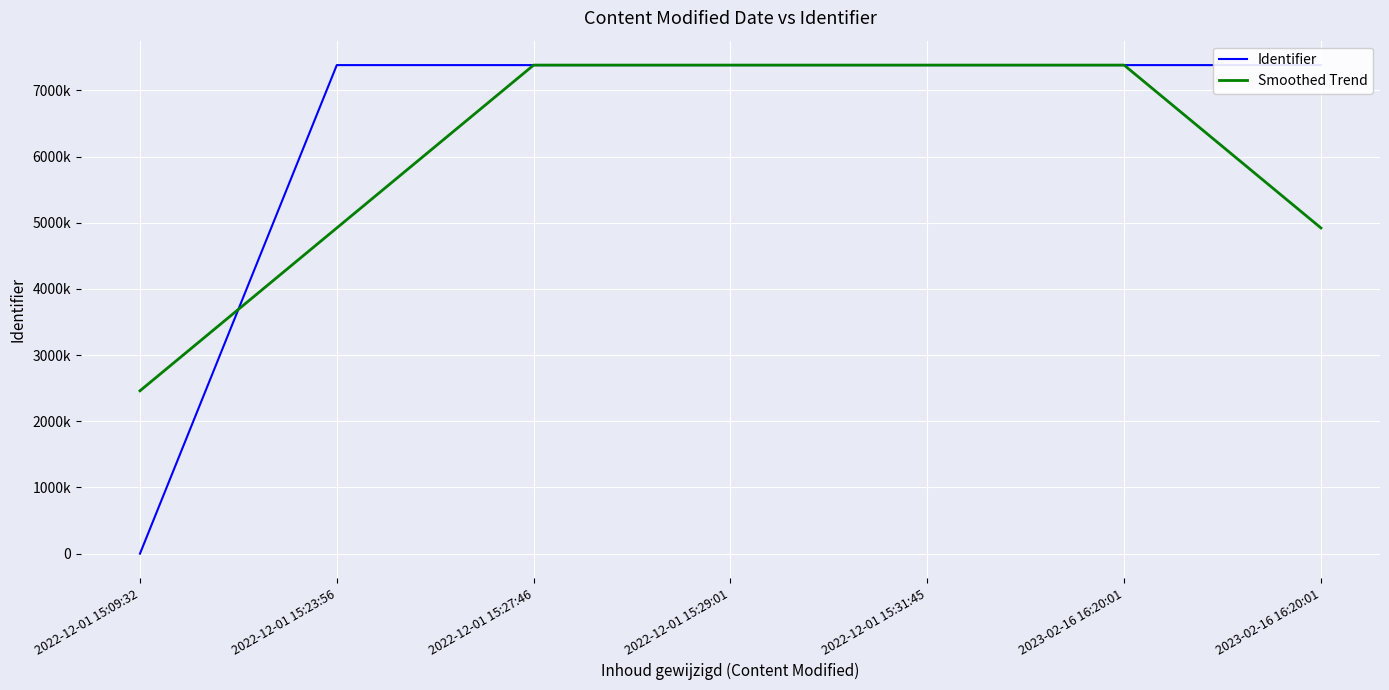

What is the greatest value displayed?

7381227.0